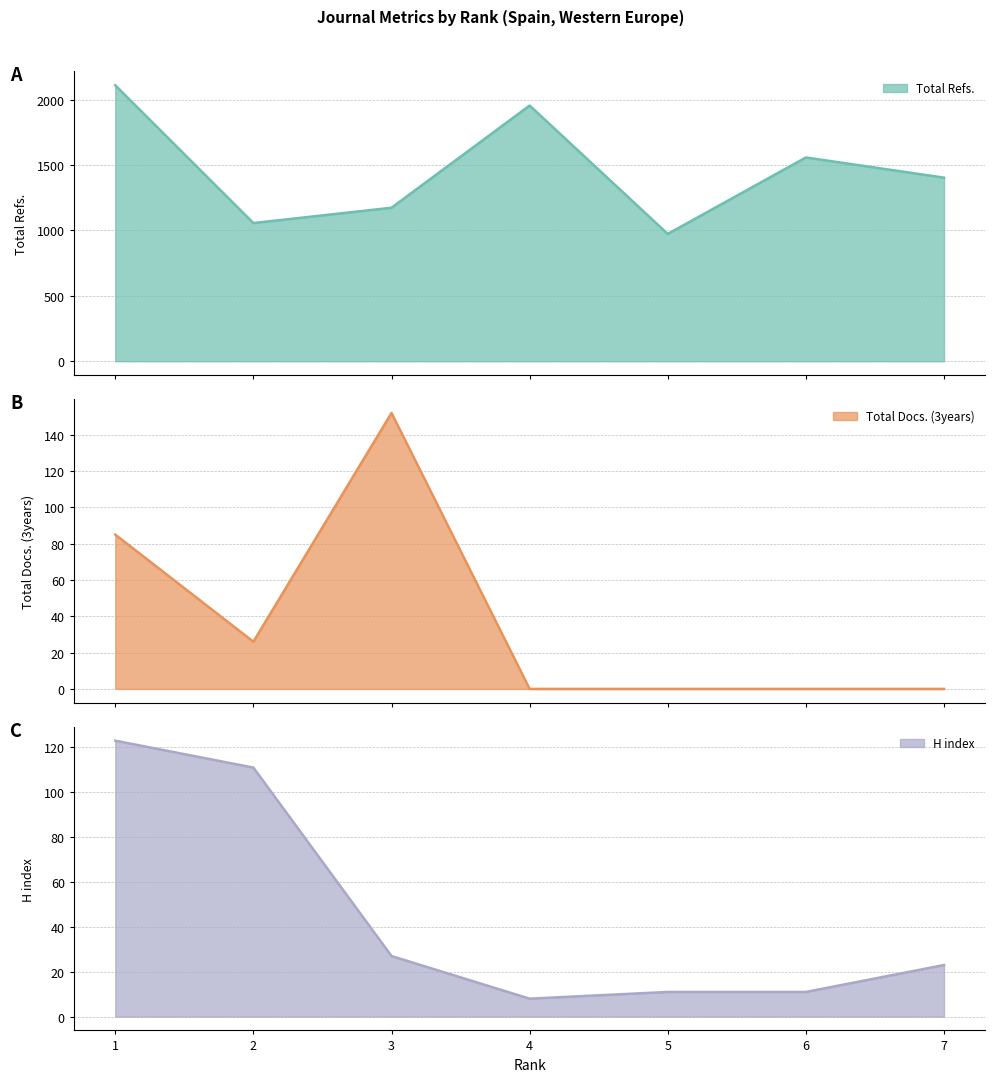

True or false: Total Docs. (3years) and Total Refs. intersect in this chart.

False